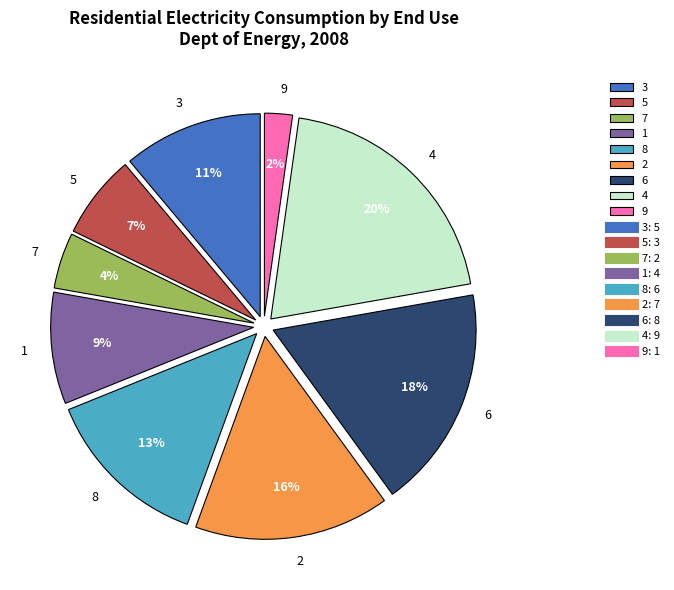

Which slice is the largest?

4